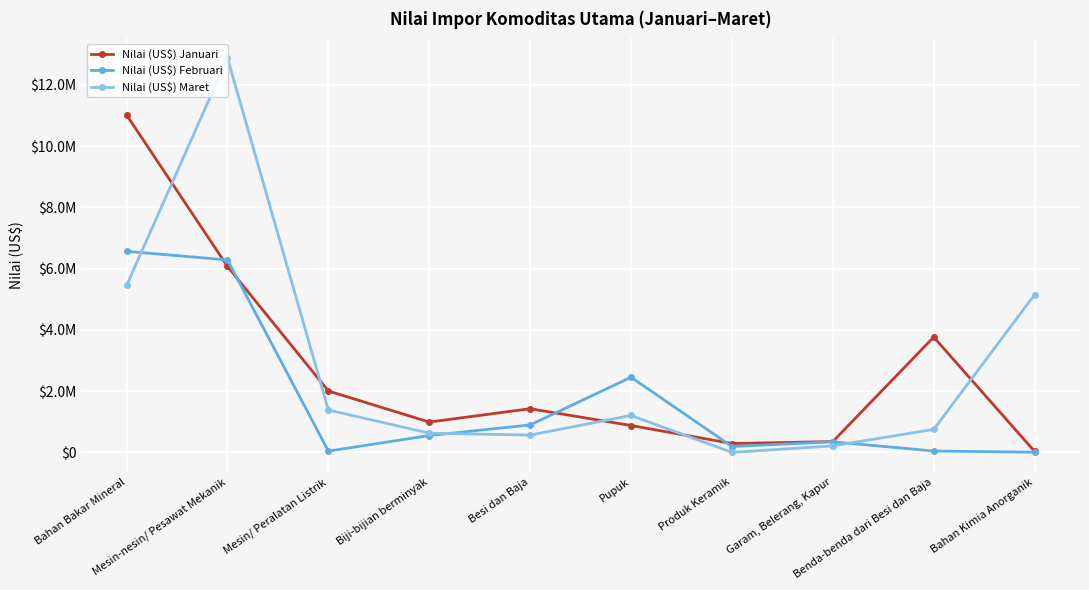

At which label does Nilai (US$) Januari reach its minimum?

Bahan Kimia Anorganik